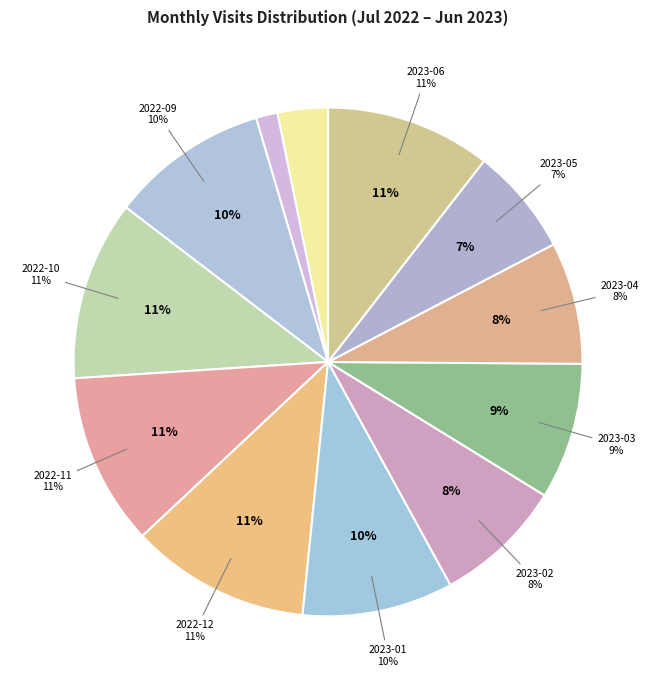

True or false: 2023-05 accounts for 1% of the total.

False